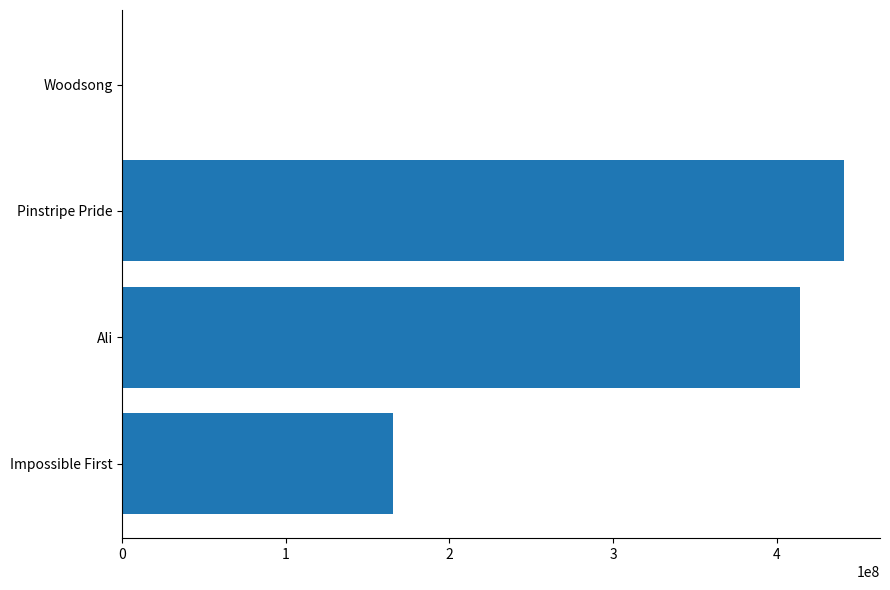

At which category does the chart reach its peak across all series?

Pinstripe Pride